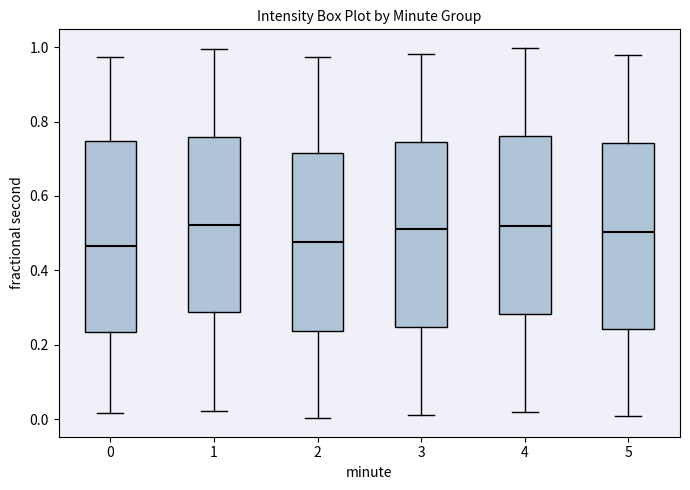

Reading left to right, read every box against the y-axis: the position of its median line, the range the box covers, and the ends of its whiskers. The values are not printed on the chart, so give them approximately, as read against the axis.

0: median 0.46, box 0.24 to 0.74, whiskers 0.02 to 0.98
1: median 0.52, box 0.28 to 0.76, whiskers 0.02 to 1.00
2: median 0.48, box 0.24 to 0.72, whiskers 0.00 to 0.98
3: median 0.52, box 0.24 to 0.74, whiskers 0.02 to 0.98
4: median 0.52, box 0.28 to 0.76, whiskers 0.02 to 1.00
5: median 0.50, box 0.24 to 0.74, whiskers 0.00 to 0.98